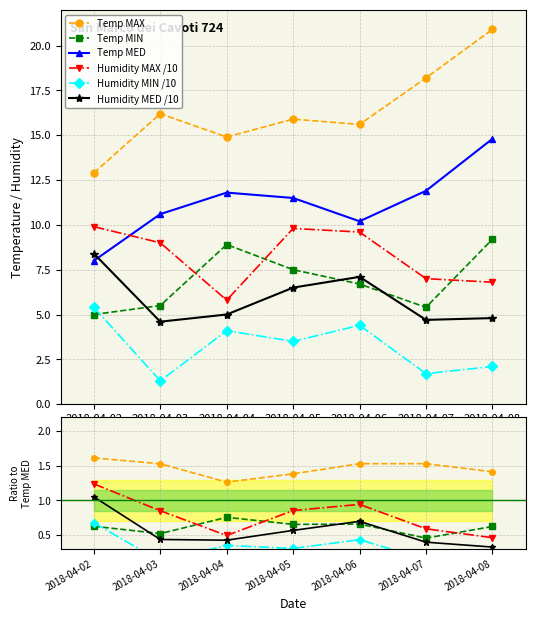

True or false: Temp MAX has a value of 18.2 at 2018-04-07.

True